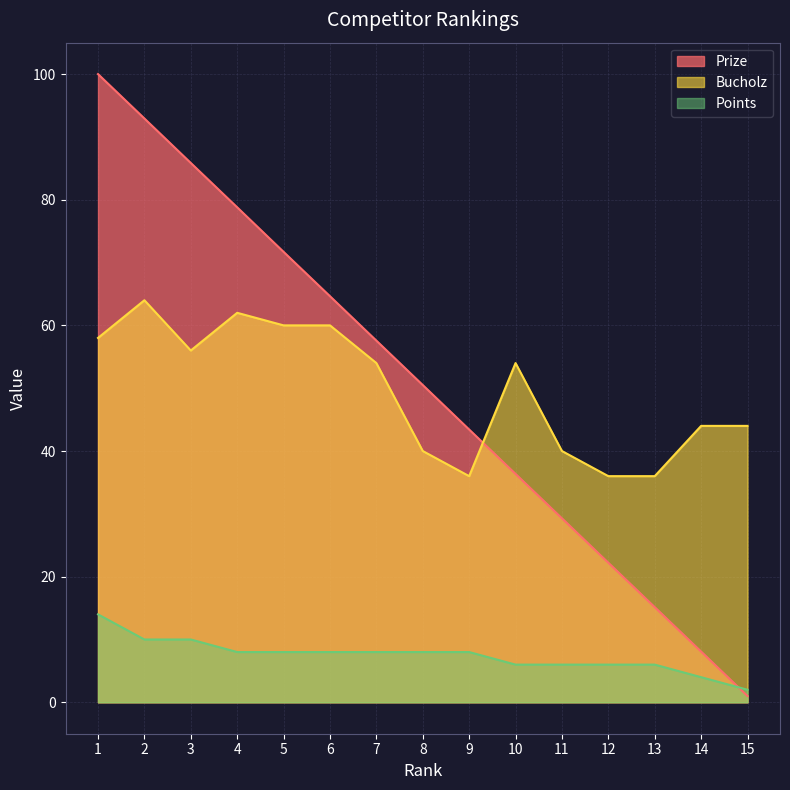

Reading left to right, extract all data points from this chart.

Prize: 1=100.0	2=92.9	3=85.8	4=78.8	5=71.7	6=64.6	7=57.6	8=50.5	9=43.4	10=36.4	11=29.3	12=22.2	13=15.1	14=8.1	15=1.0
Bucholz: 1=58.0	2=64.0	3=56.0	4=62.0	5=60.0	6=60.0	7=54.0	8=40.0	9=36.0	10=54.0	11=40.0	12=36.0	13=36.0	14=44.0	15=44.0
Points: 1=14.0	2=10.0	3=10.0	4=8.0	5=8.0	6=8.0	7=8.0	8=8.0	9=8.0	10=6.0	11=6.0	12=6.0	13=6.0	14=4.0	15=2.0